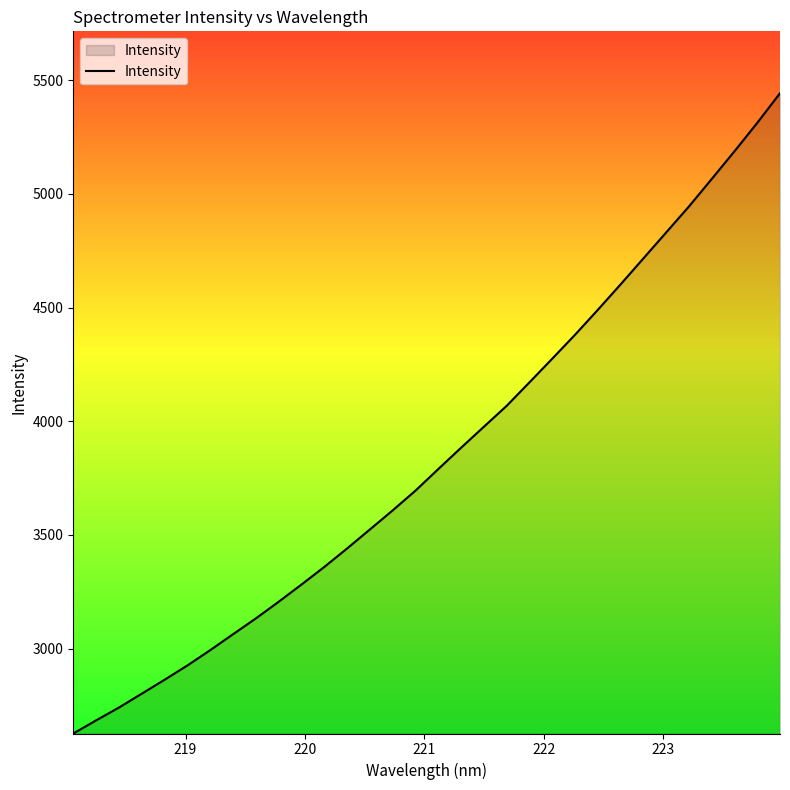

What is the difference between the maximum and minimum values?

2815.5